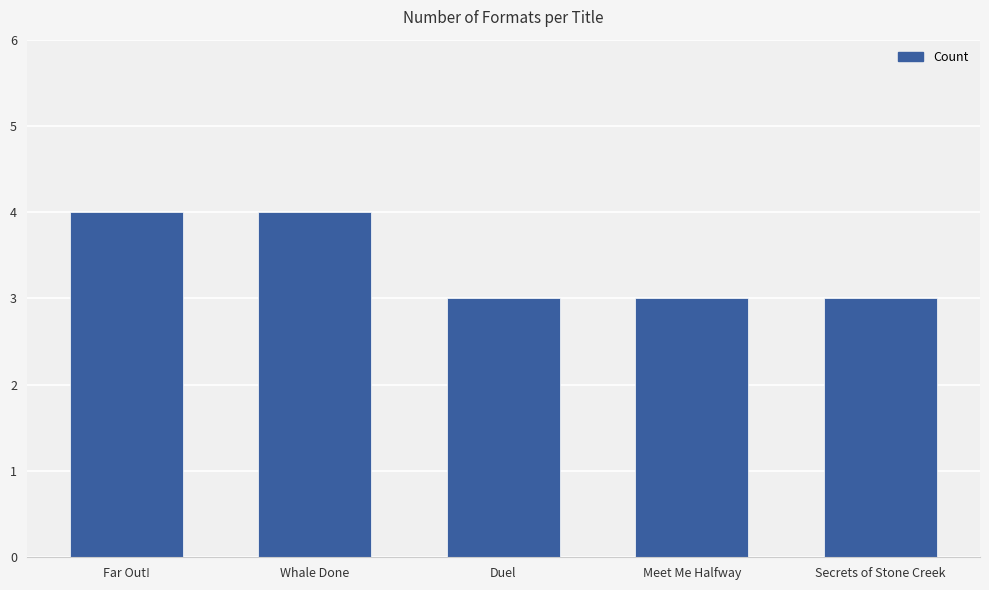

How many values are between 3 and 4?

5